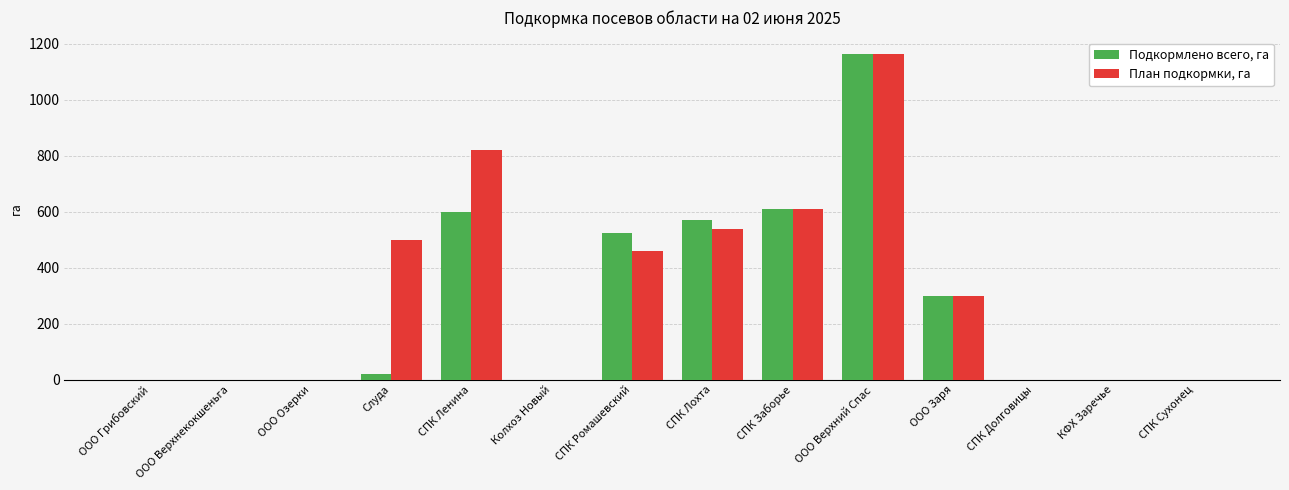

Reading left to right, what are all the values shown in this chart?

Подкормлено всего, га: 0	0	0	20	600	0	523	570	610	1163	300	0	0	0
План подкормки, га: 0	0	0	500	820	0	460	537	610	1163	300	0	0	0